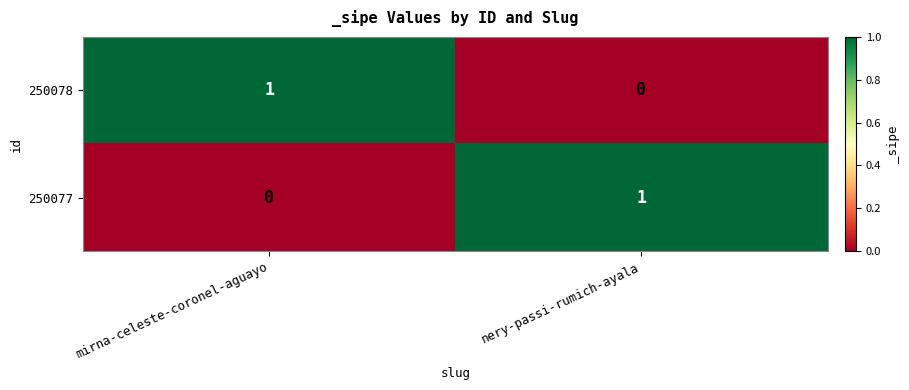

At which label is 250078 closest to 0?

nery-passi-rumich-ayala